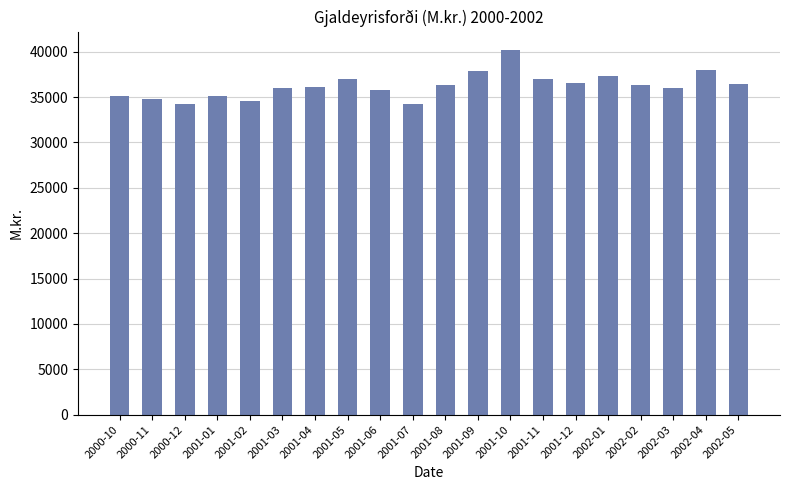

How many values are below 36359?

10